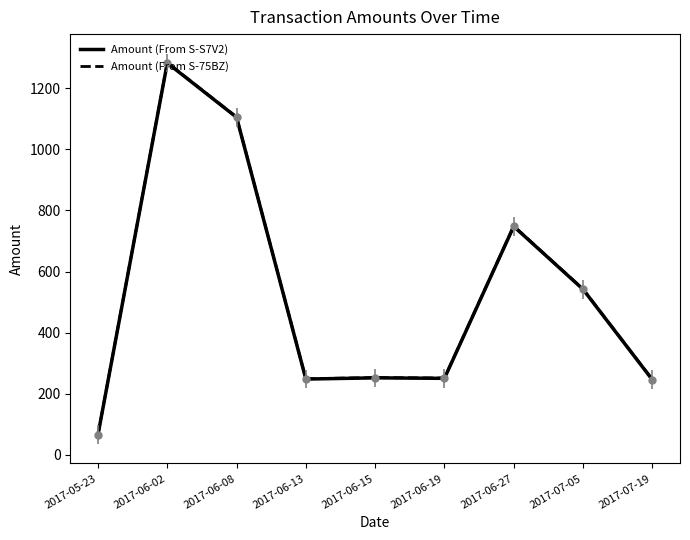

At which label is Amount (From S-S7V2) closest to 674?

2017-06-27